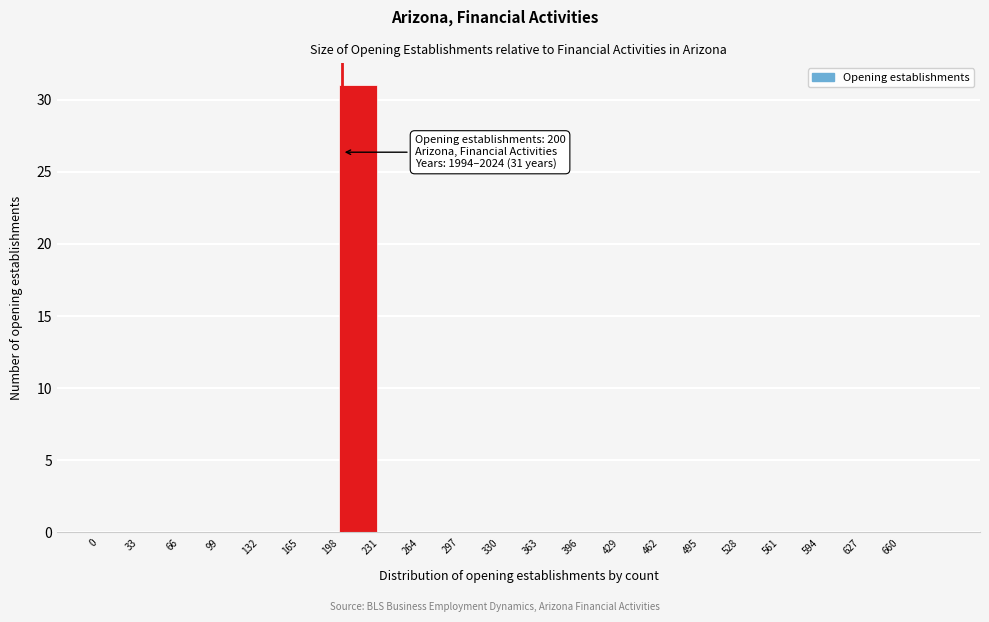

Over which range of the x-axis is the bar tallest?

198 to 231